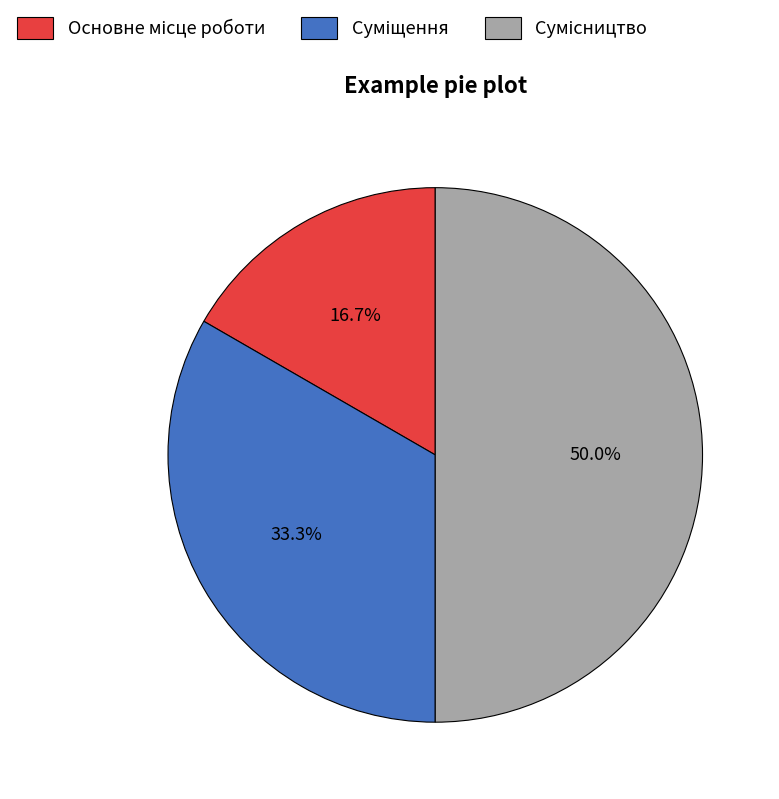

Count the number of slices in the pie.

3